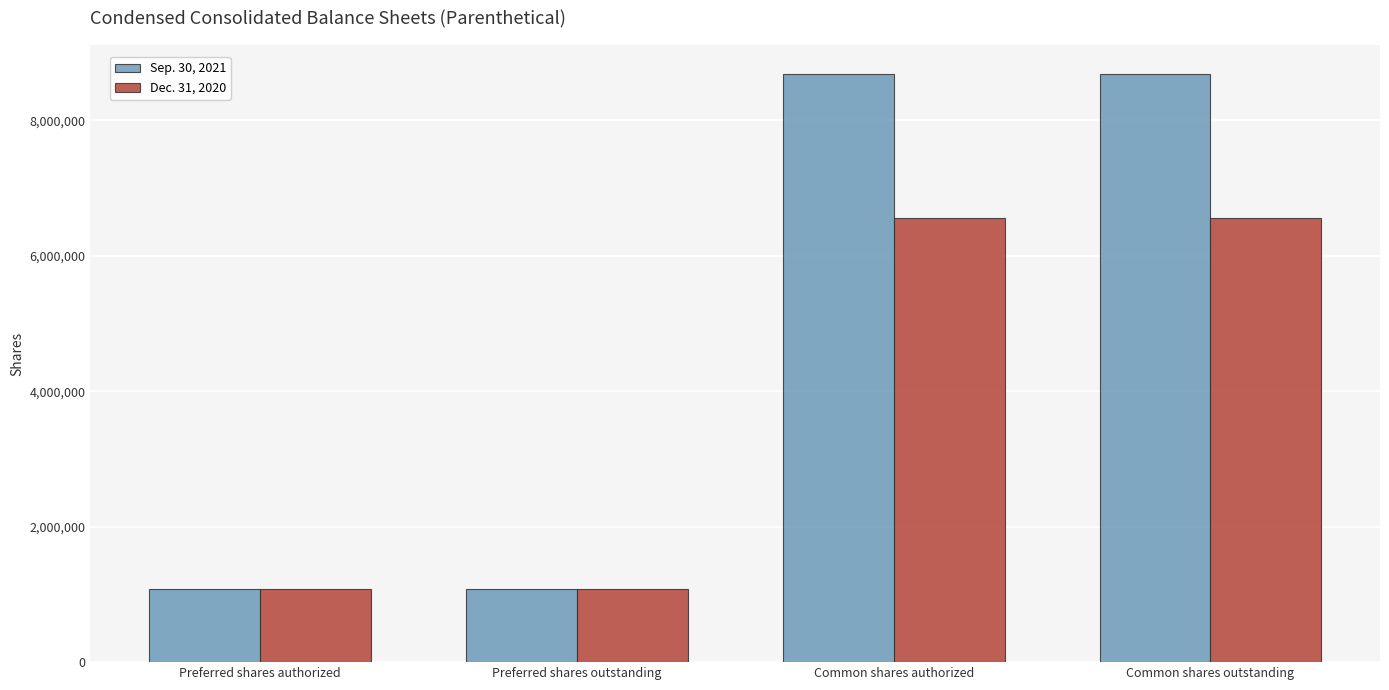

How many bars are there in total?

8